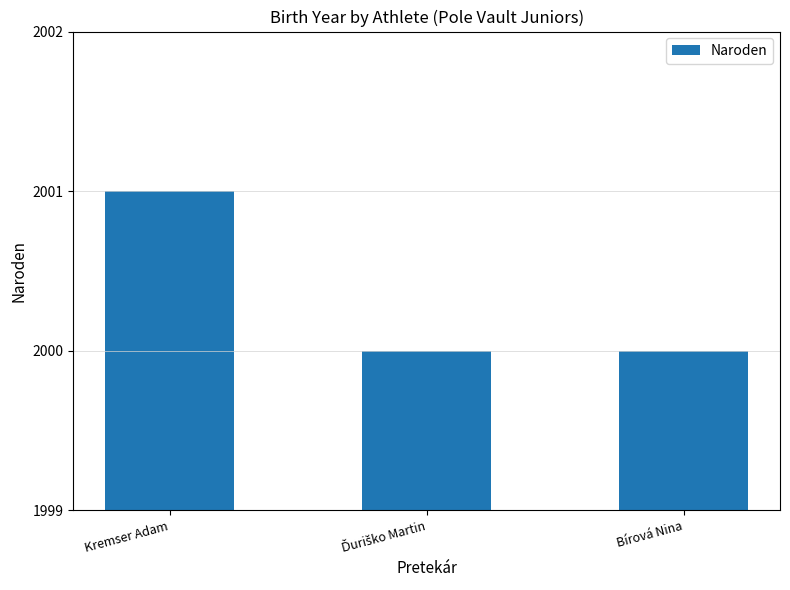

Reading left to right, list all the values displayed in this chart.

2001	2000	2000